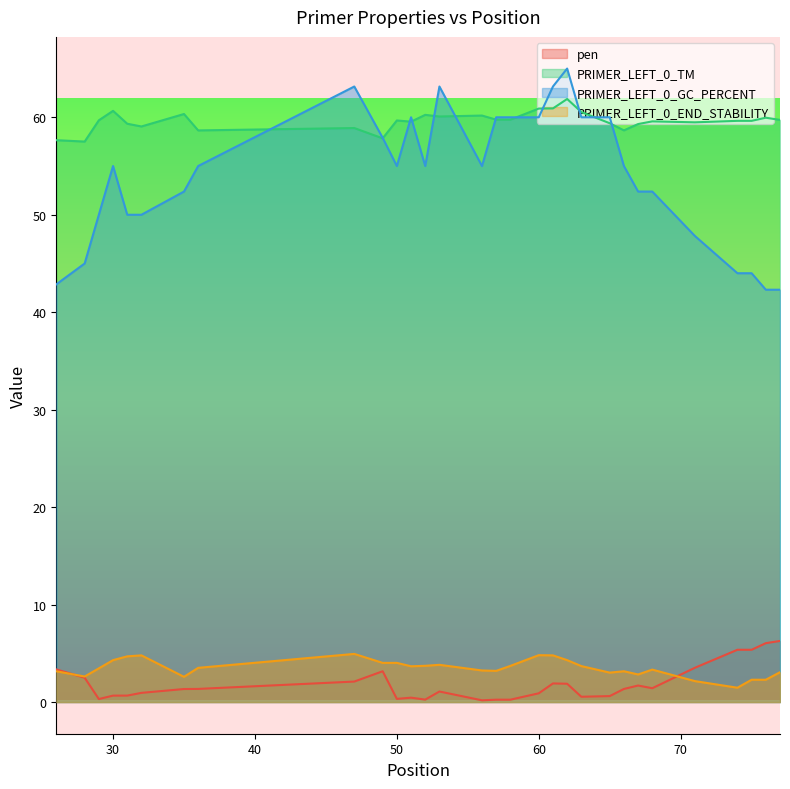

What are all the series names shown in the legend?

pen, PRIMER_LEFT_0_TM, PRIMER_LEFT_0_GC_PERCENT, PRIMER_LEFT_0_END_STABILITY